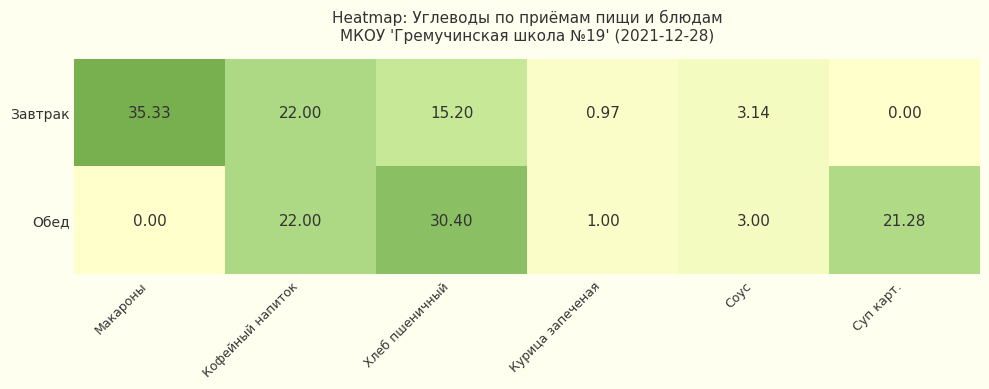

Where is Обед nearest to the value 15?

Суп карт.